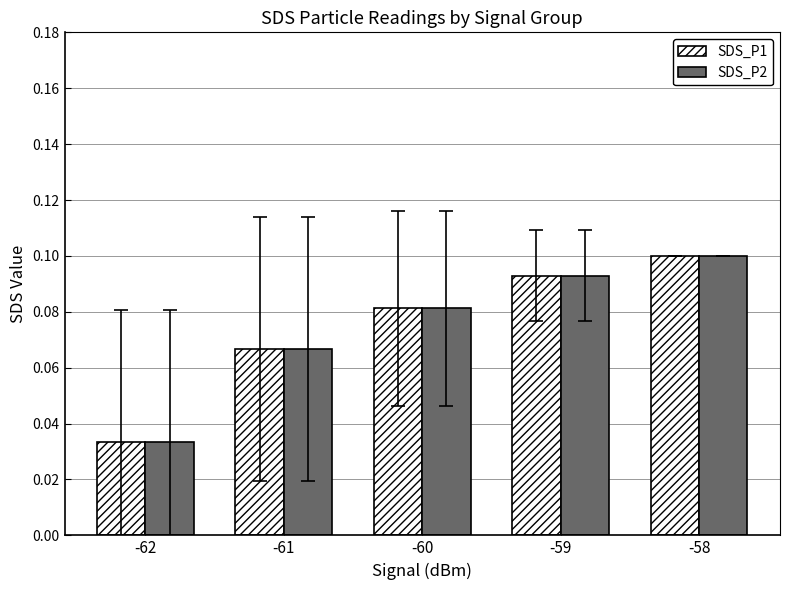

Is it true that SDS_P2 equals 0.1 at -59?

True